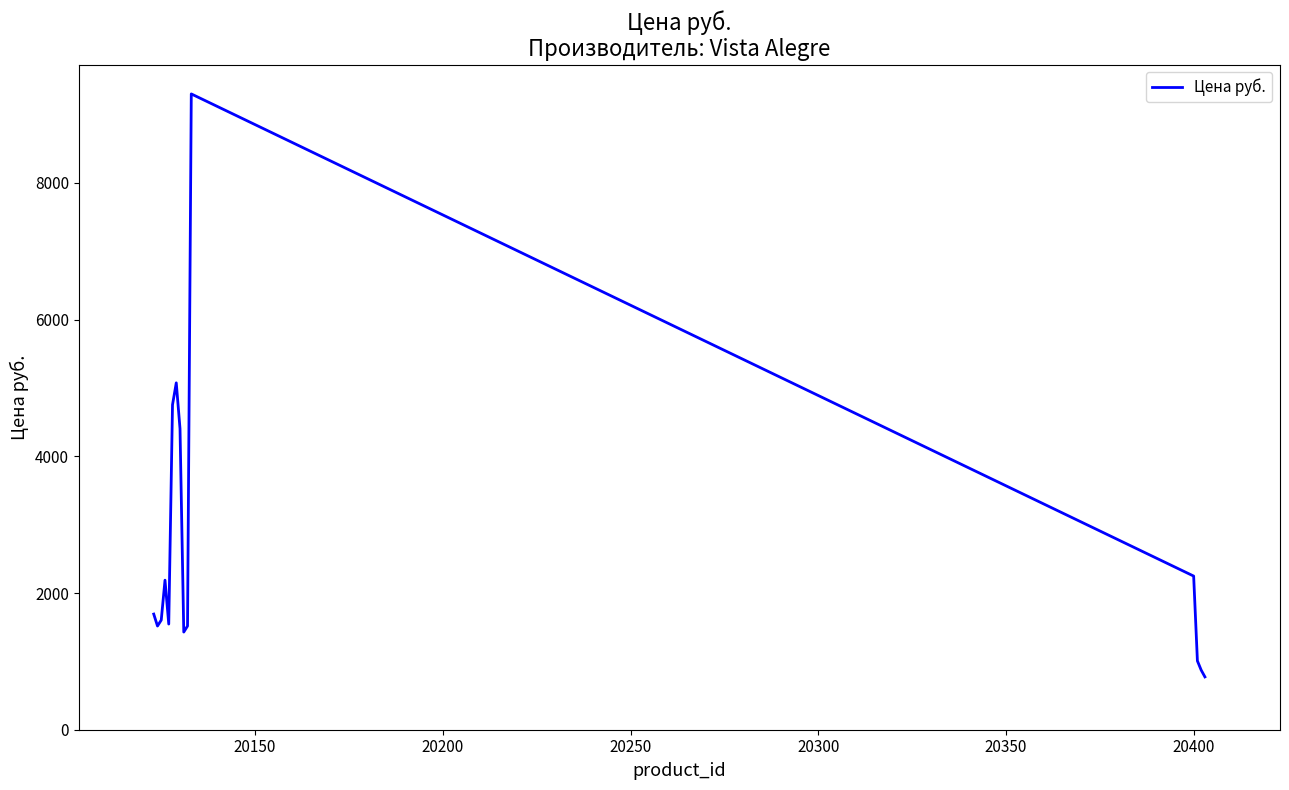

What is the greatest value displayed?

9302